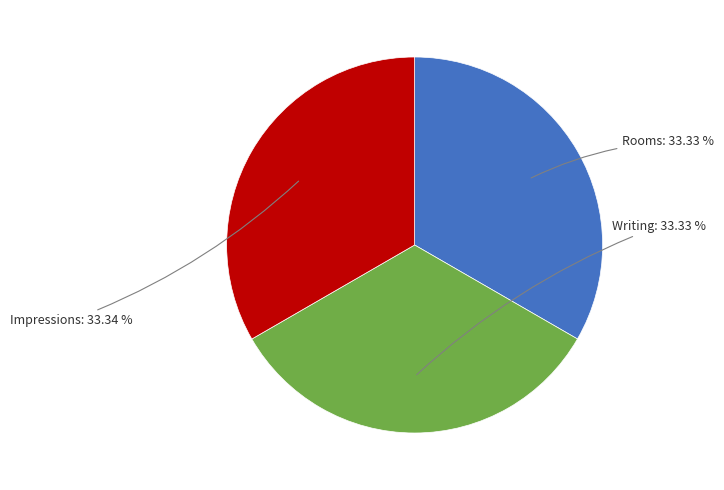

What percentage do Impressions and Writing together represent?

66.7%